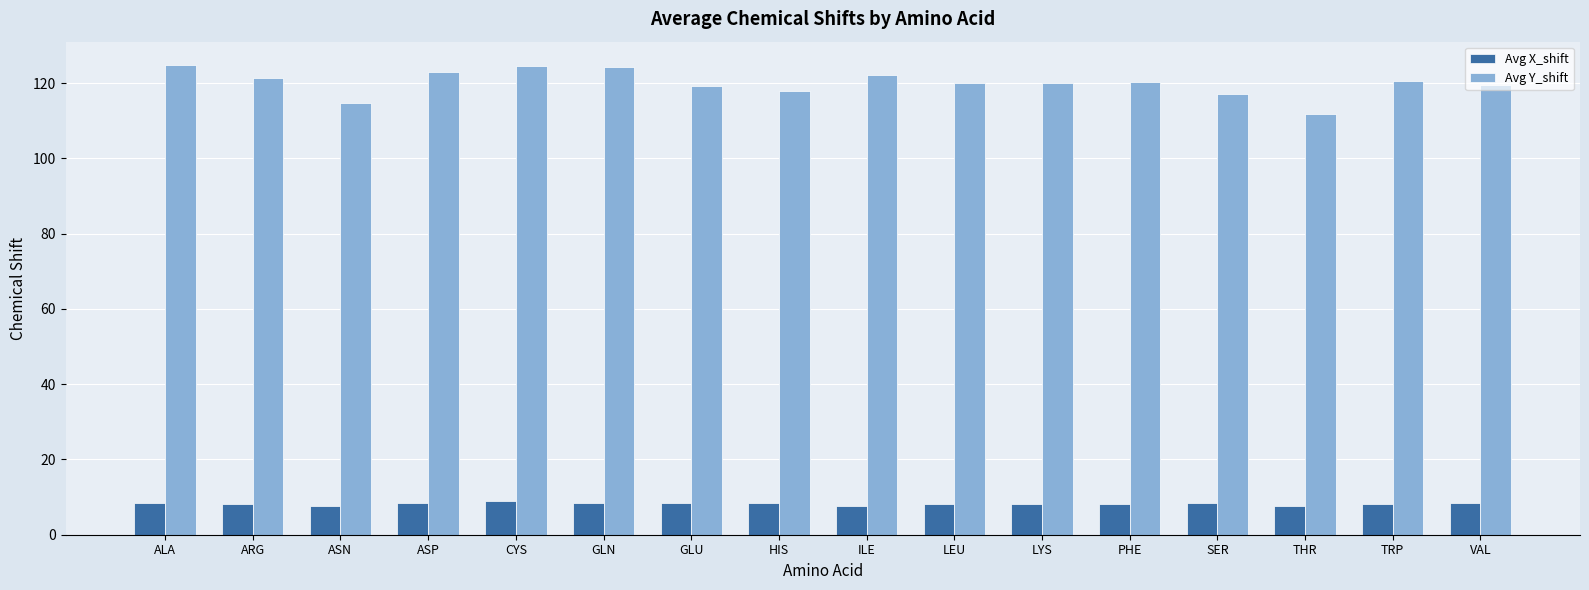

Which series has the widest spread of values?

Avg Y_shift